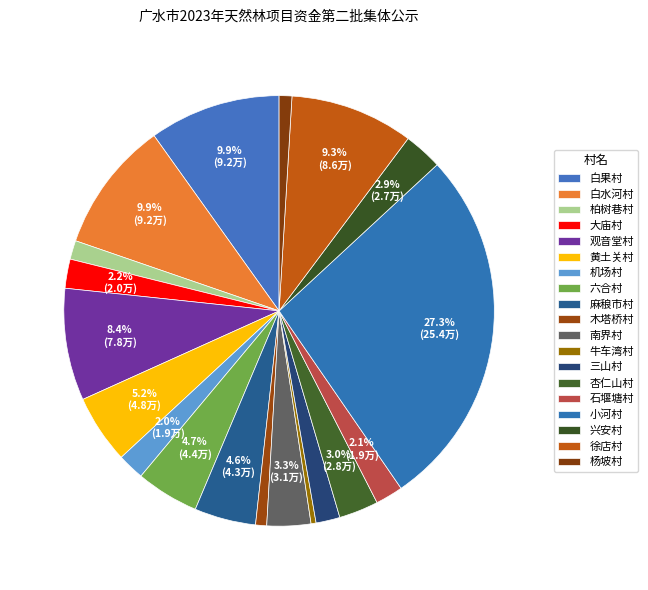

Does 麻稂市村 represent more than half of the total?

No